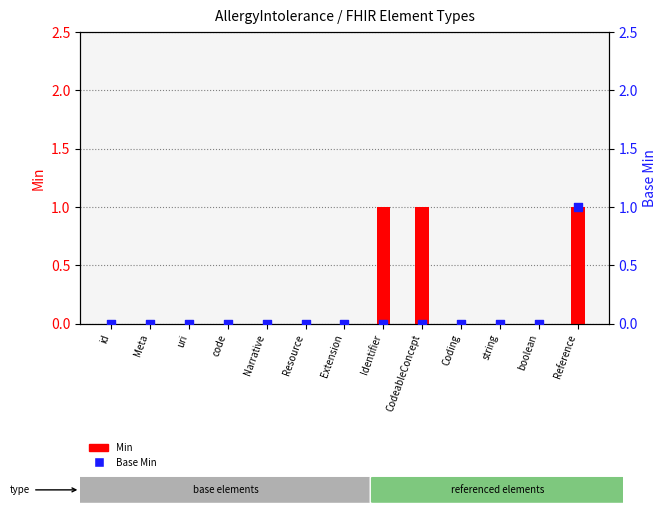

Which series has the widest spread of Y values?

Min